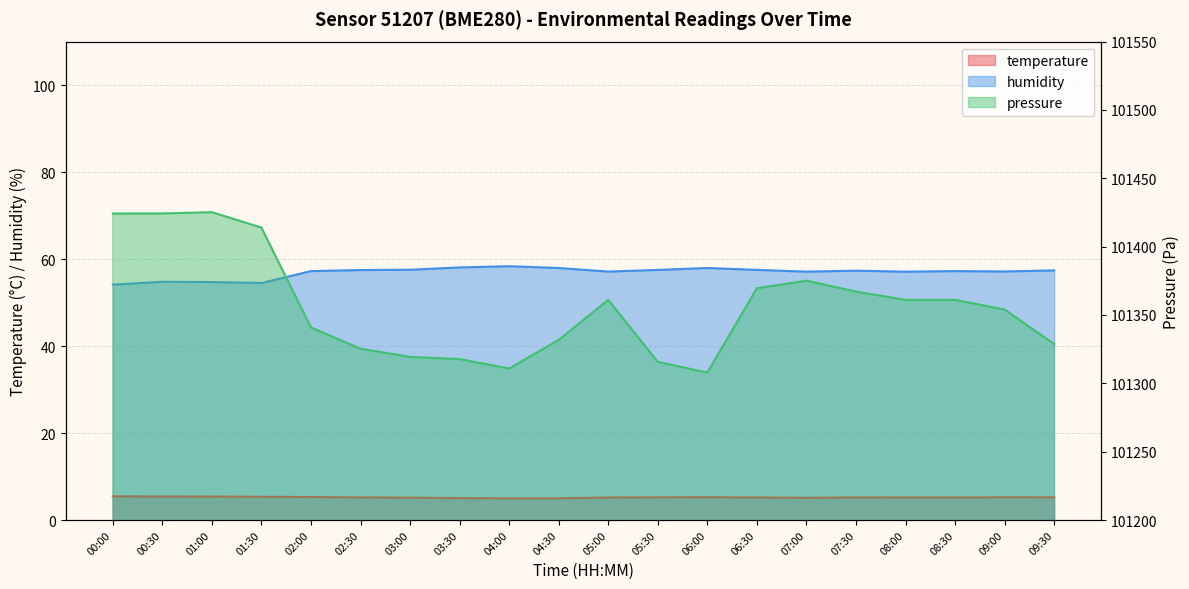

What is the value of the humidity point at the 8th from the left?

58.1